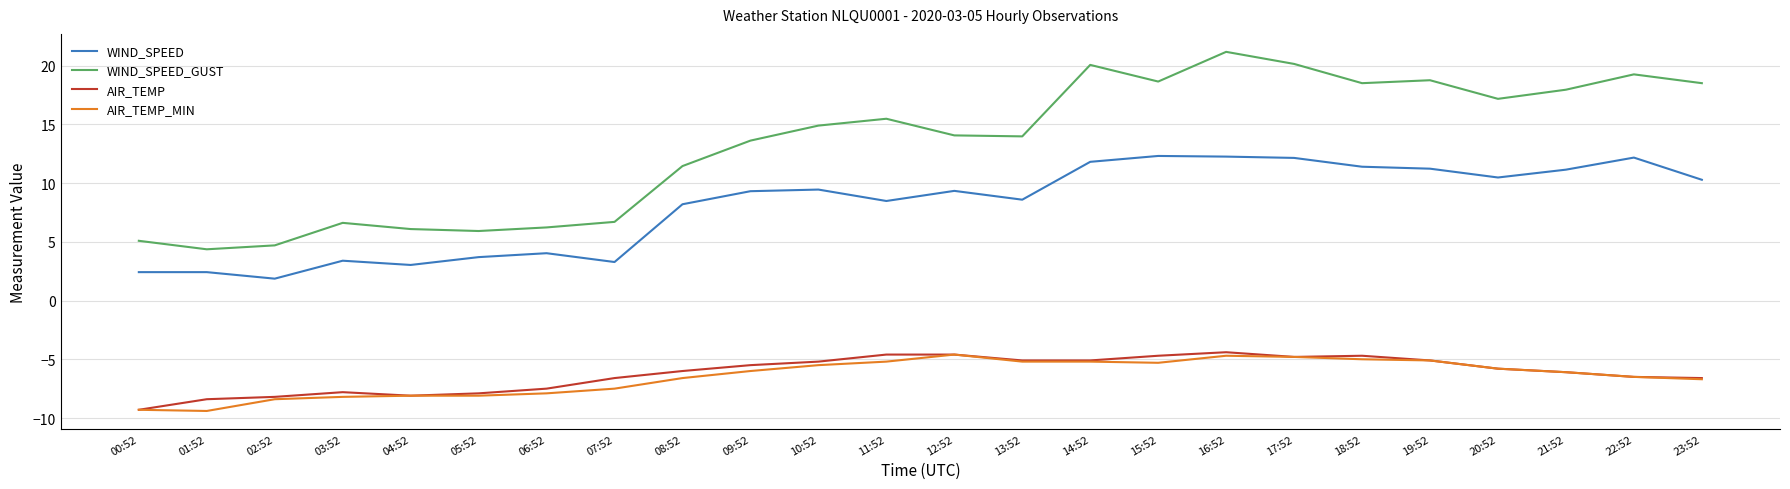

Which series changed the most between 05:52 and 19:52?

WIND_SPEED_GUST